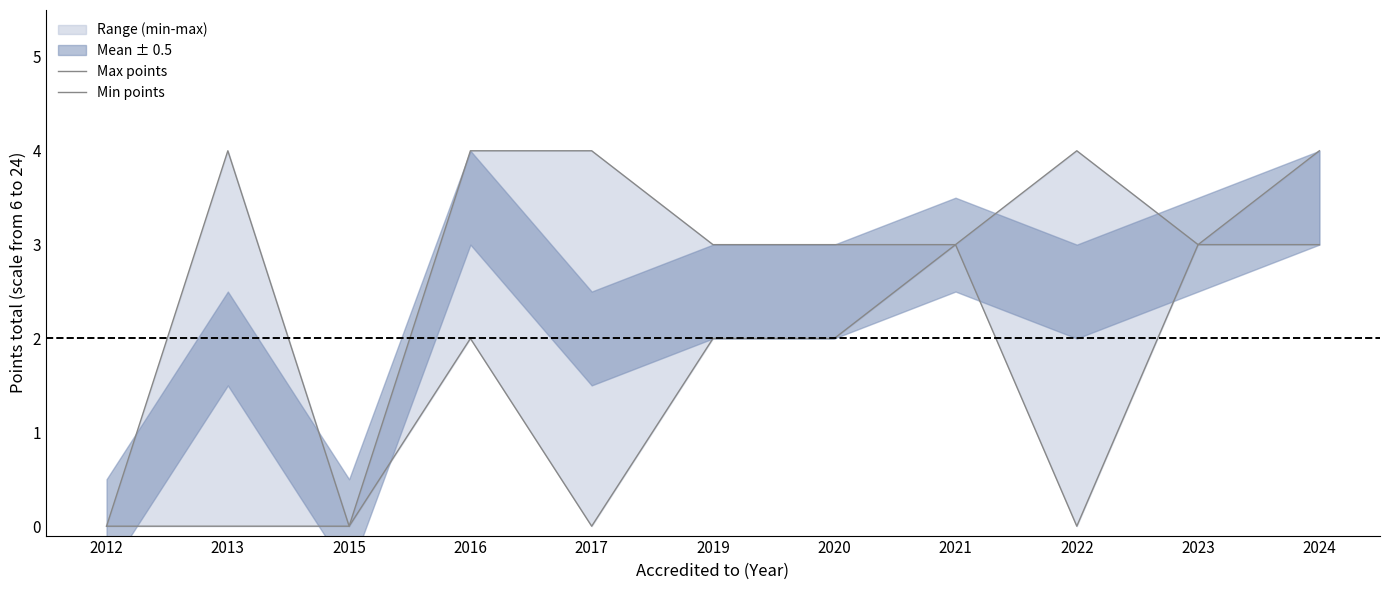

Where is the first local maximum for Min points?

2016